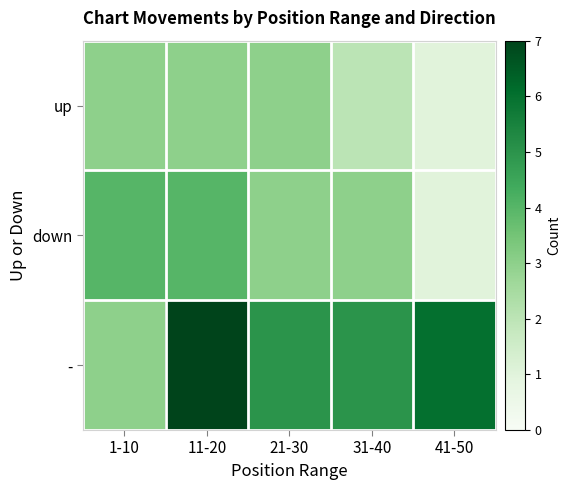

Which has a higher value, 31-40 or 1-10?

1-10